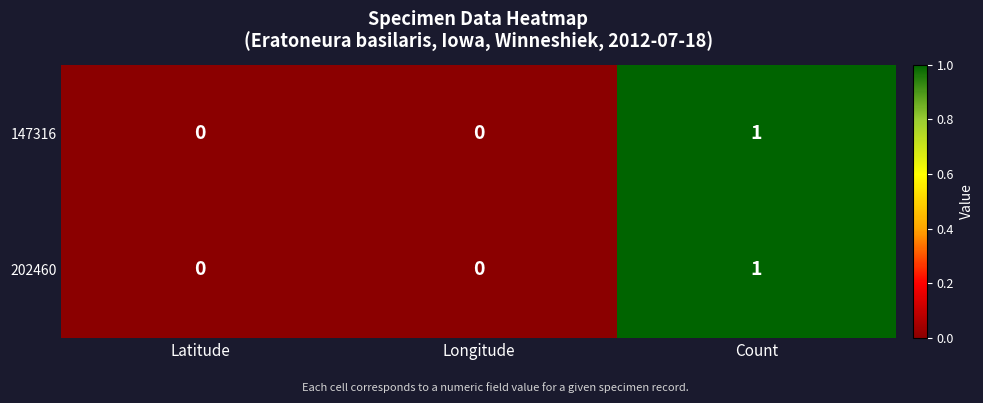

The value of 147316 at Longitude is 0. True or false?

True